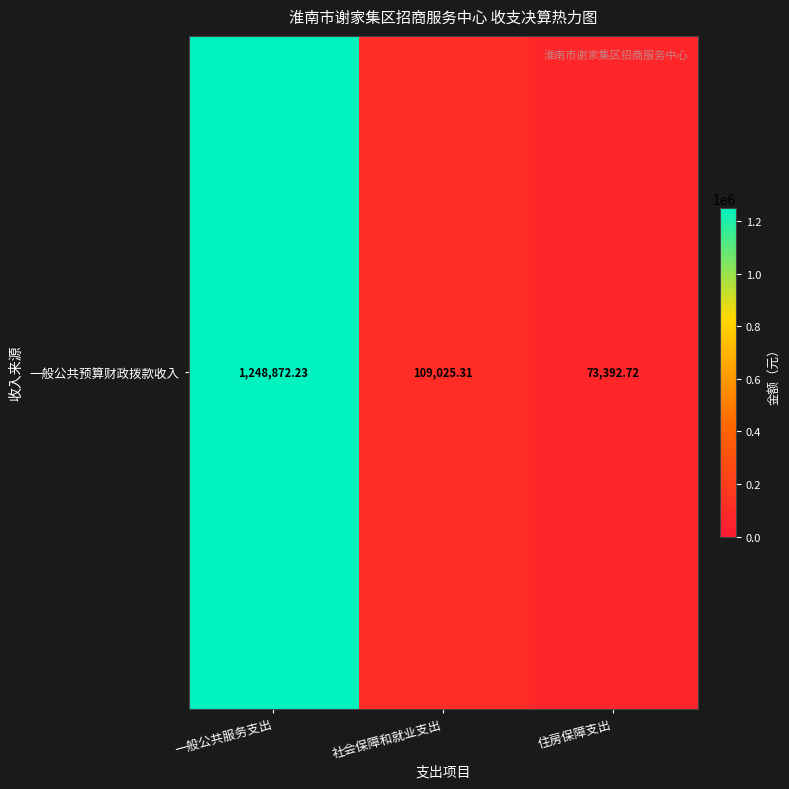

Is it true that the value at 社会保障和就业支出 is 179916.2?

False